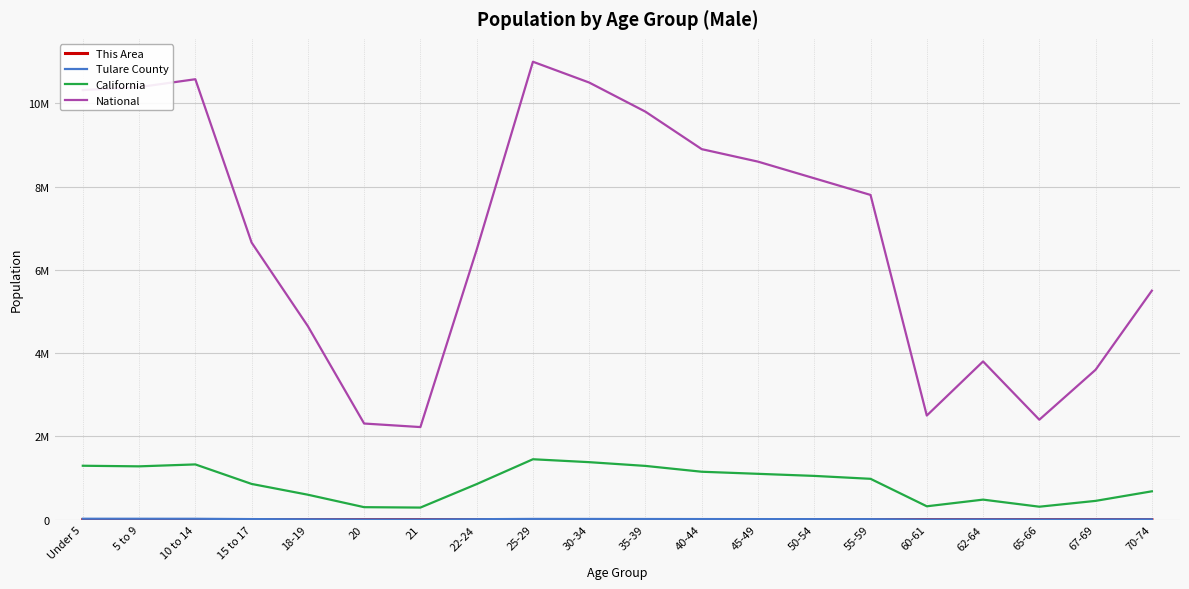

True or false: Tulare County and National intersect in this chart.

False